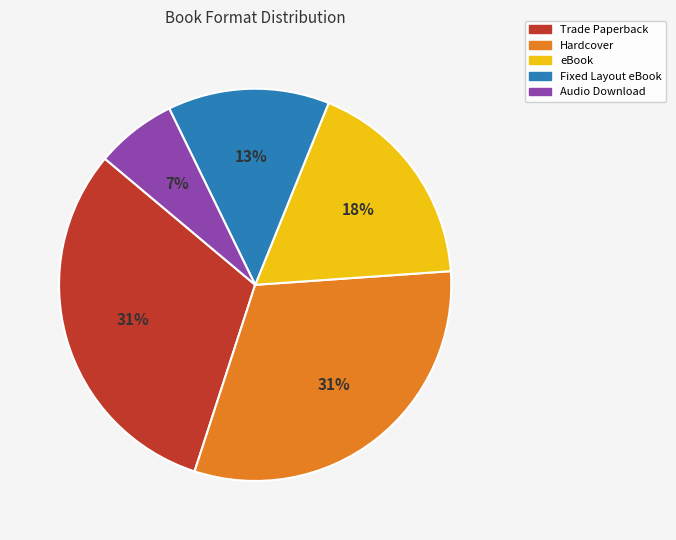

Is there a majority slice in this chart?

No